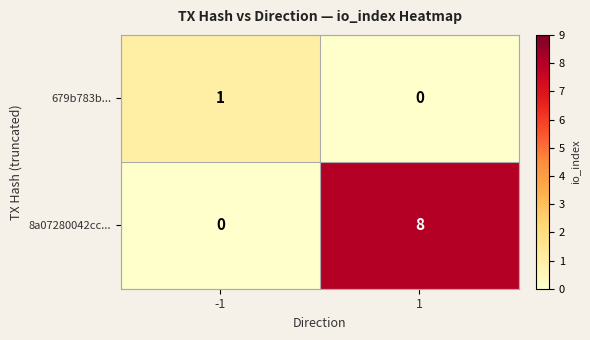

Is it true that 679b783b... equals 1 at -1?

True